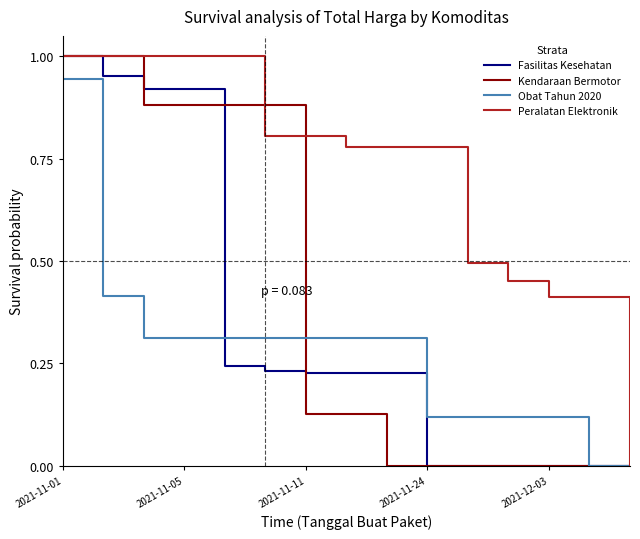

Which series has the largest total across all categories?

Peralatan Elektronik